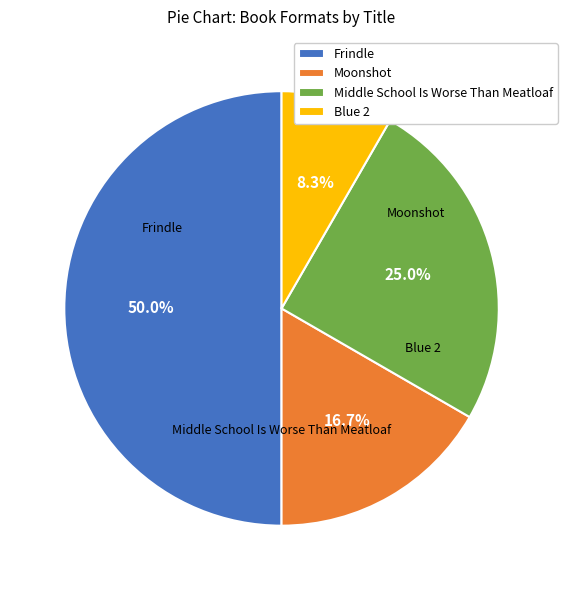

To the nearest percent, what is the difference between the largest and smallest slice percentages?

42%